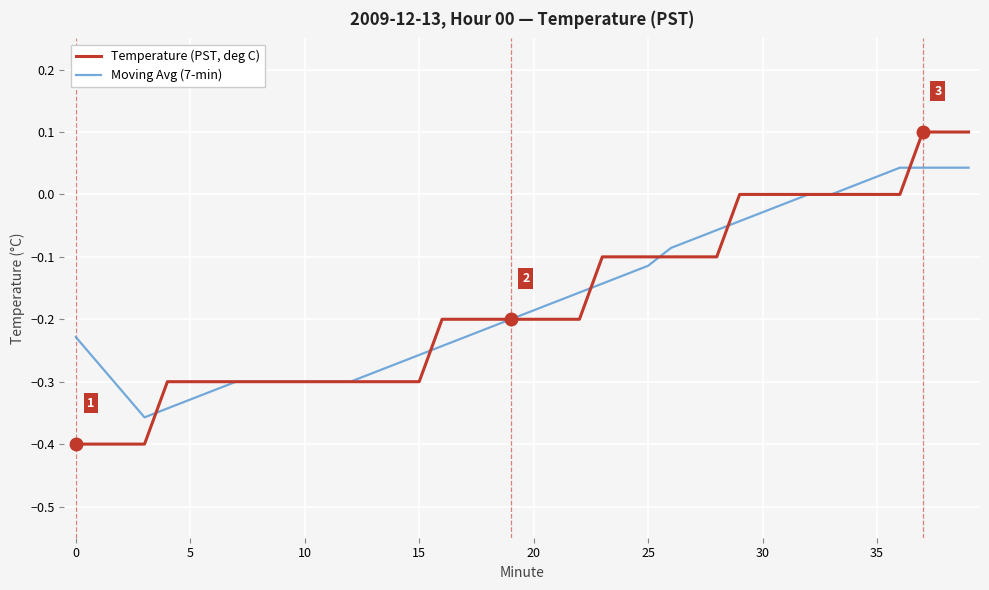

List the series in order of their peak value, lowest first.

Moving Avg (7-min), Temperature (PST, deg C)